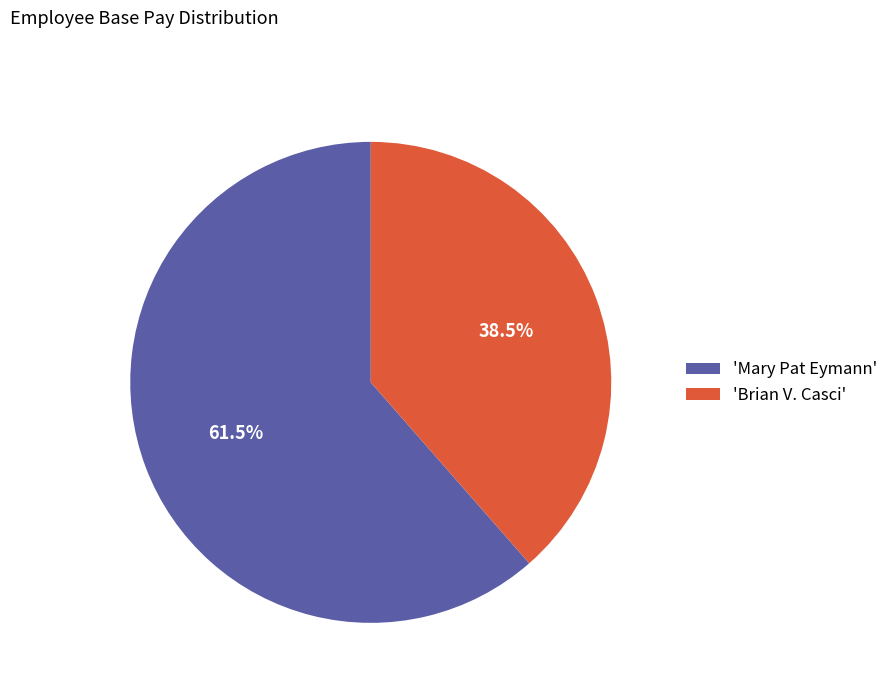

How many slices are in this pie chart?

2